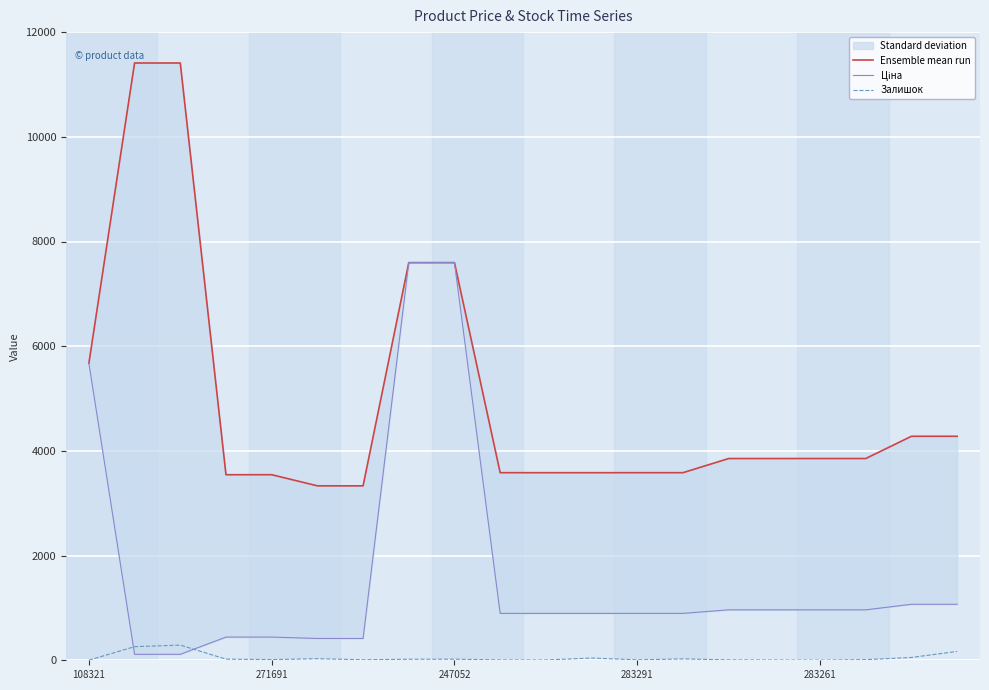

What is the value of the Залишок point at the 19th from the left?

54.0